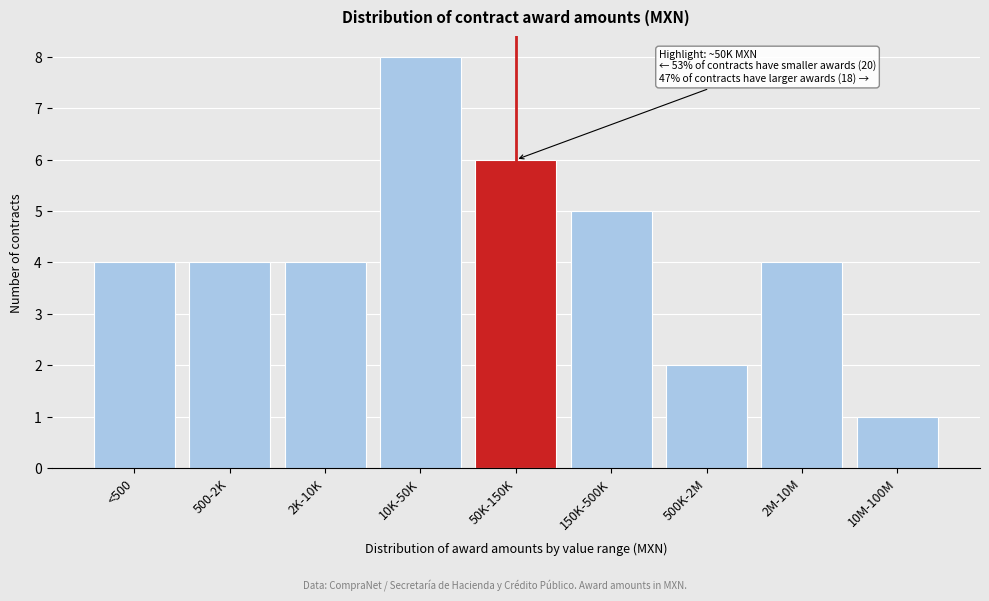

Reading left to right, list all the values displayed in this chart.

4	4	4	8	6	5	2	4	1